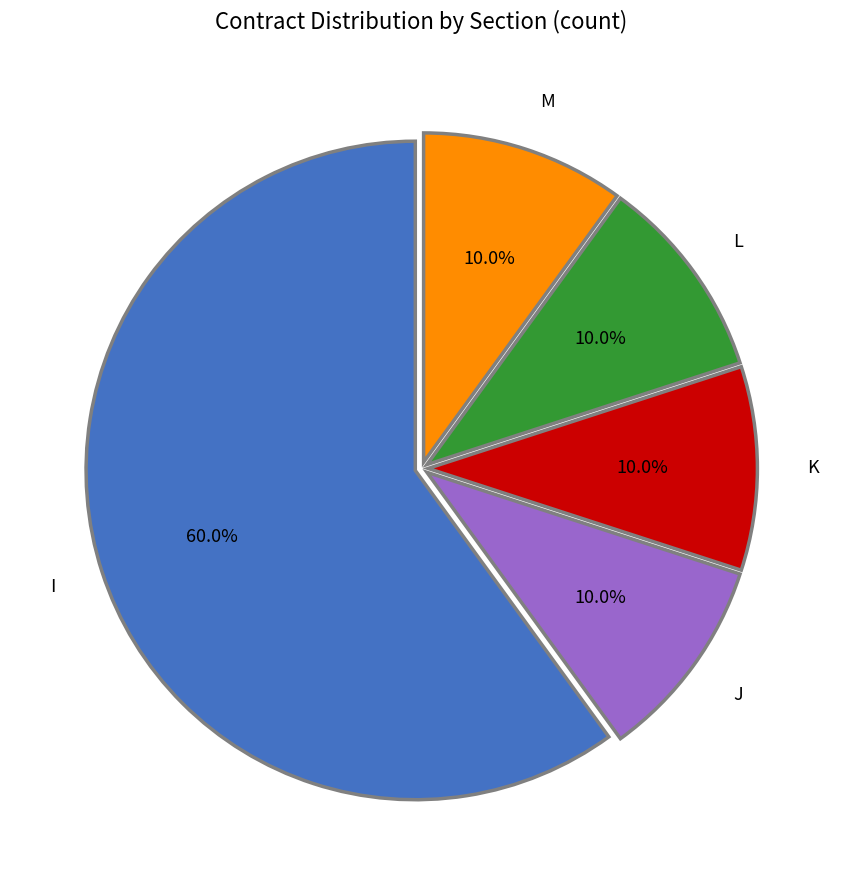

What is the largest slice in the pie chart?

I